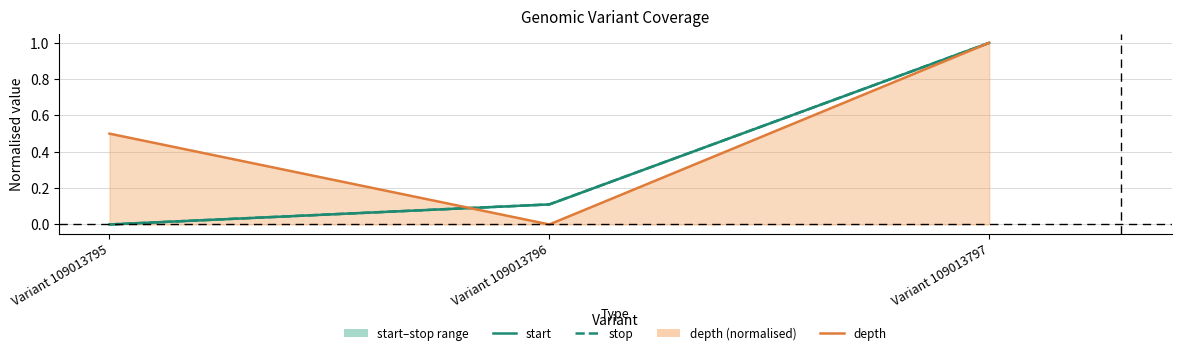

Is the value of stop at Variant 109013796 greater than the value of start at Variant 109013795?

Yes